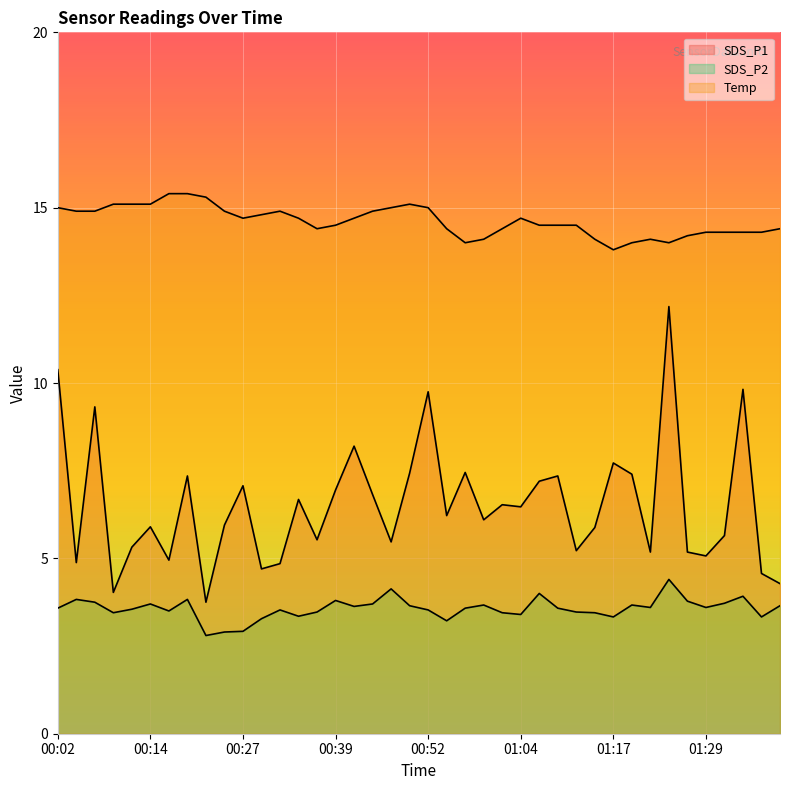

The SDS_P2 series shows 3.5 at 00:17. True or false?

True